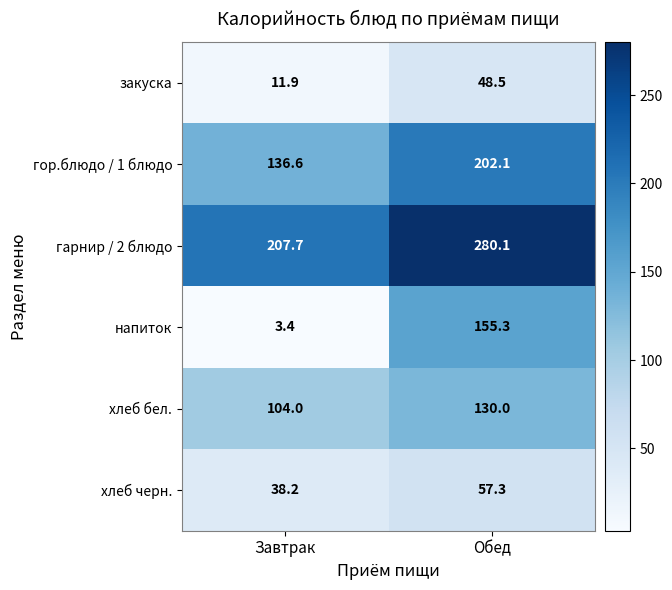

Which category has the highest value in the хлеб черн. series?

Обед